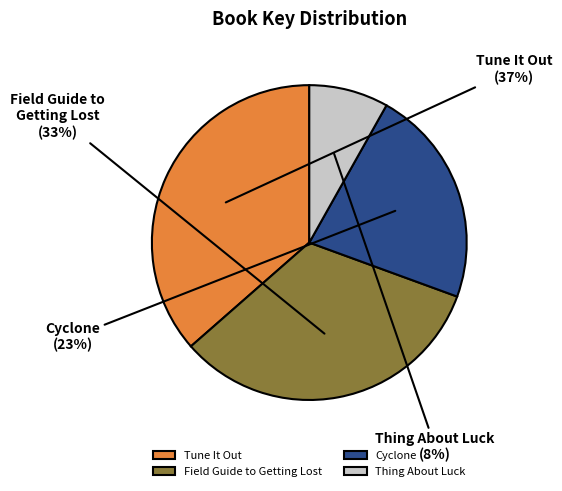

Which has a higher value, Thing About Luck or Tune It Out?

Tune It Out